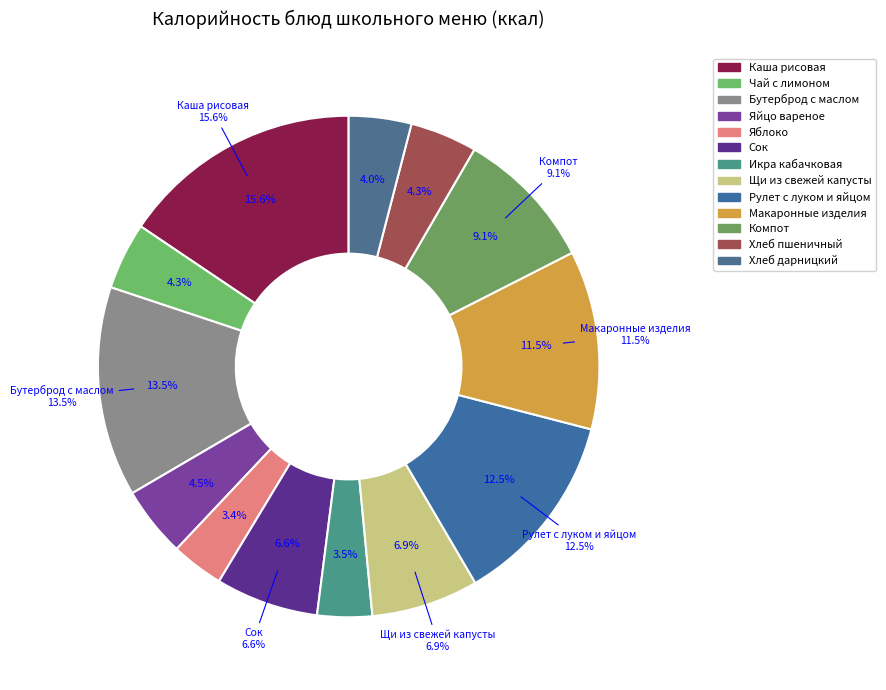

Which slice is the largest?

Каша рисовая